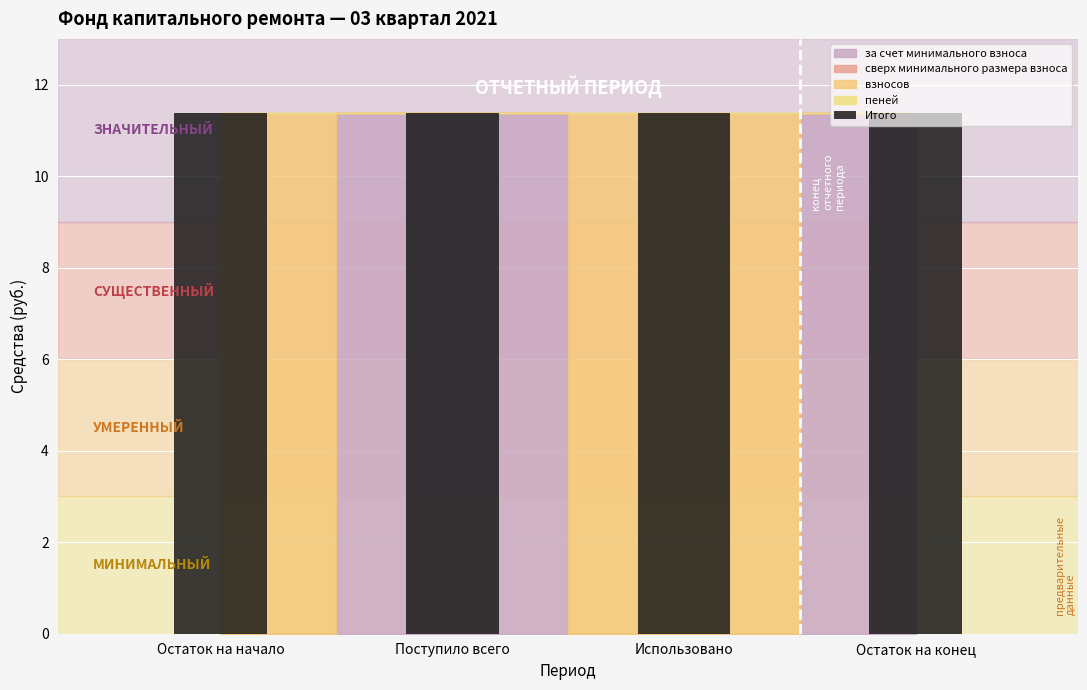

What position from the left is Остаток на начало?

1